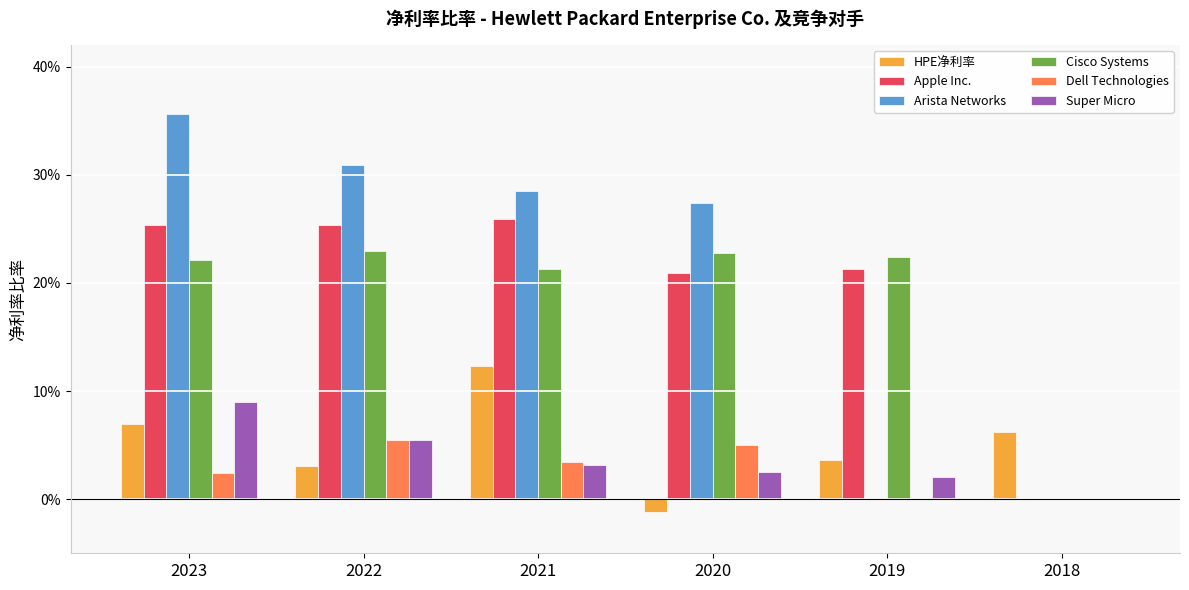

What are all the series names shown in the legend?

HPE净利率, Apple Inc., Arista Networks, Cisco Systems, Dell Technologies, Super Micro